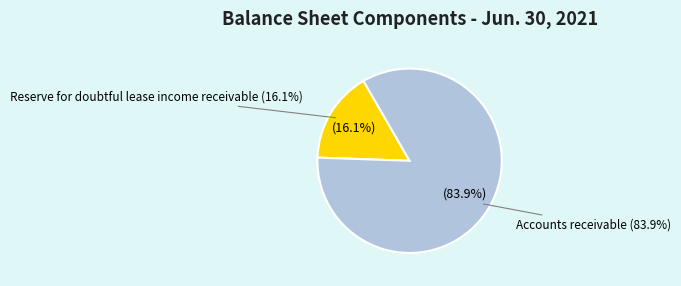

The Reserve for doubtful lease income receivable slice represents 23% of the pie. True or false?

False